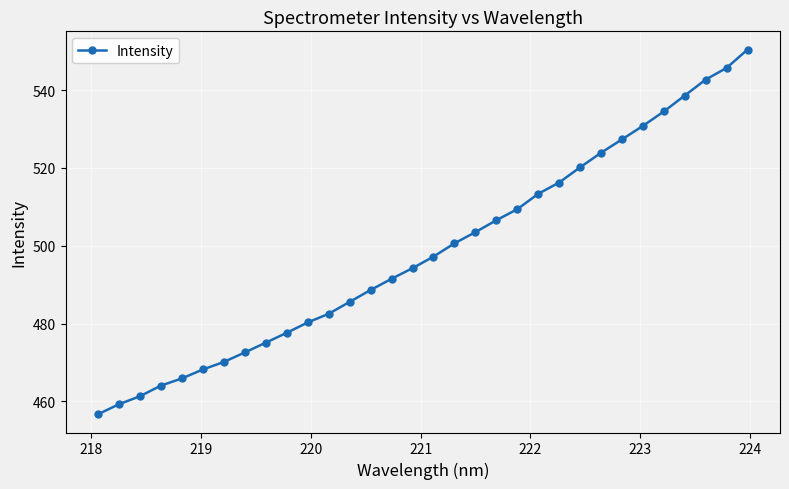

What is the smallest value displayed?

456.7